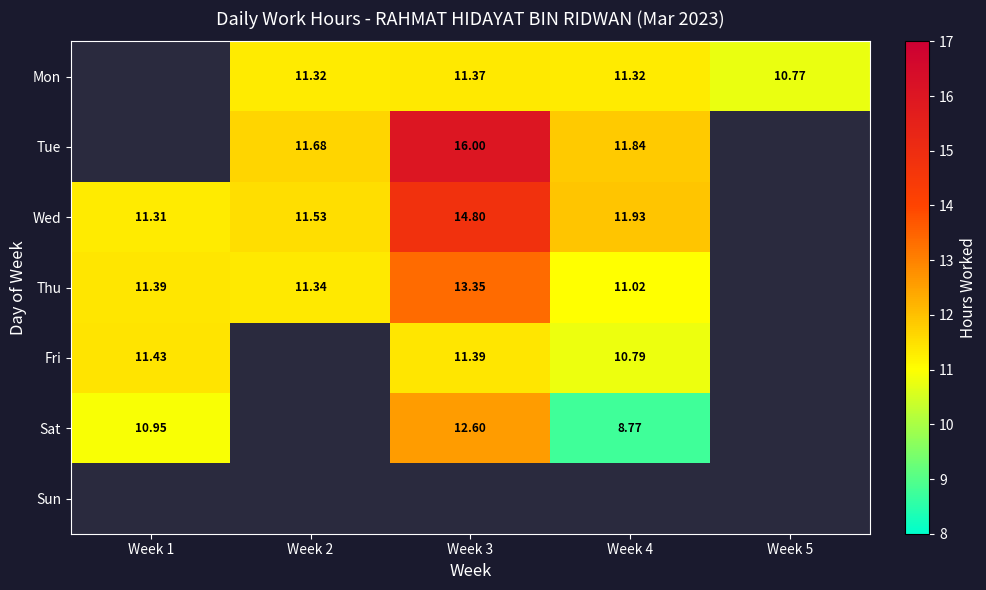

The value of Fri at Week 3 is 6.7. True or false?

False